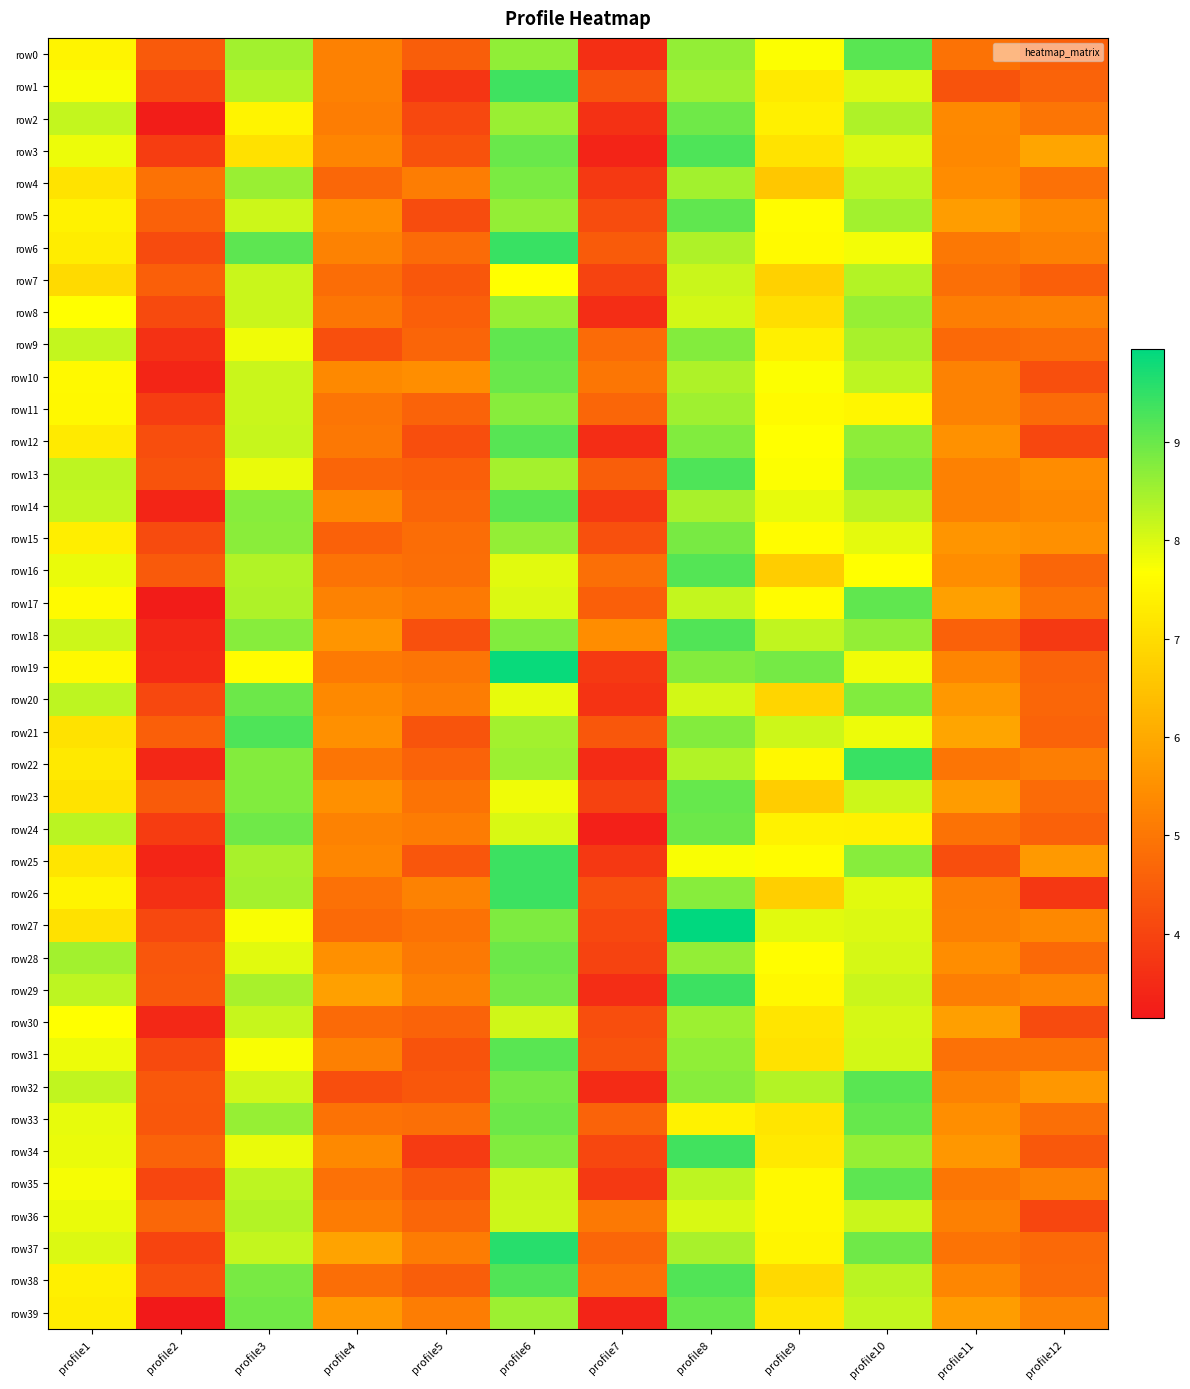

How many categories are shown in the chart?

12